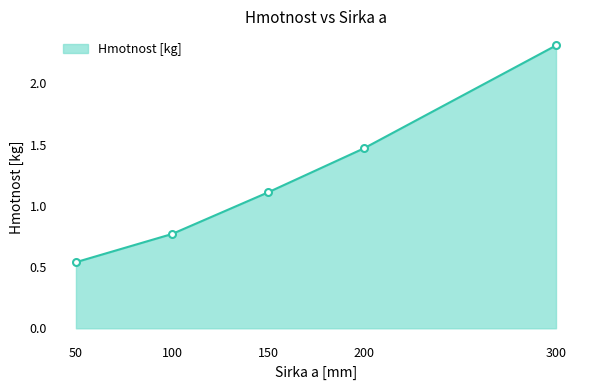

What is the difference between the maximum and minimum values?

1.8